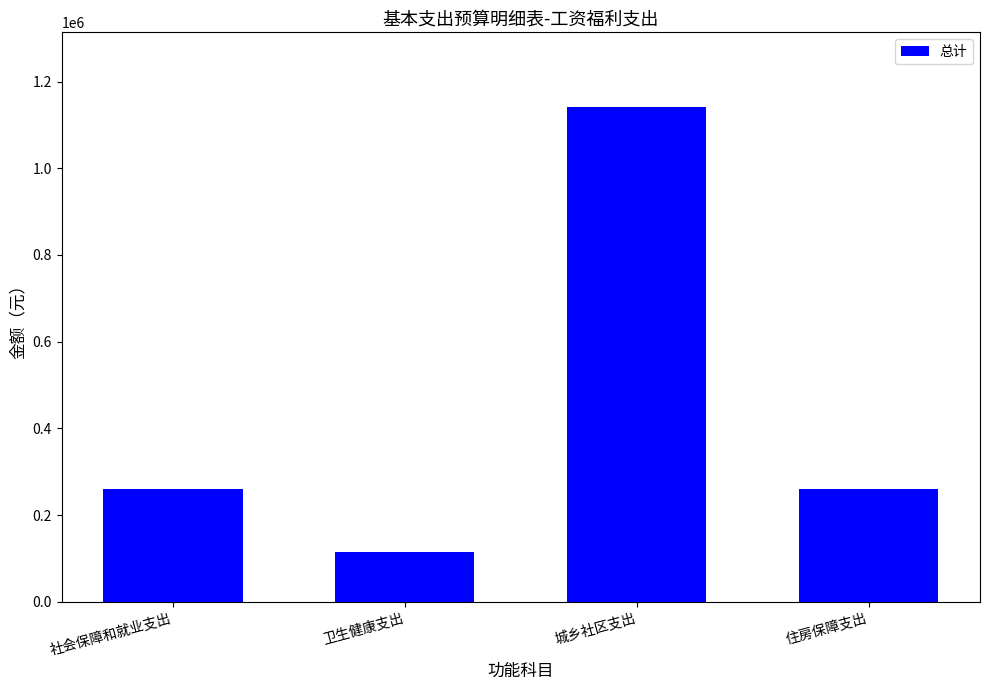

How many values are below 260800?

1